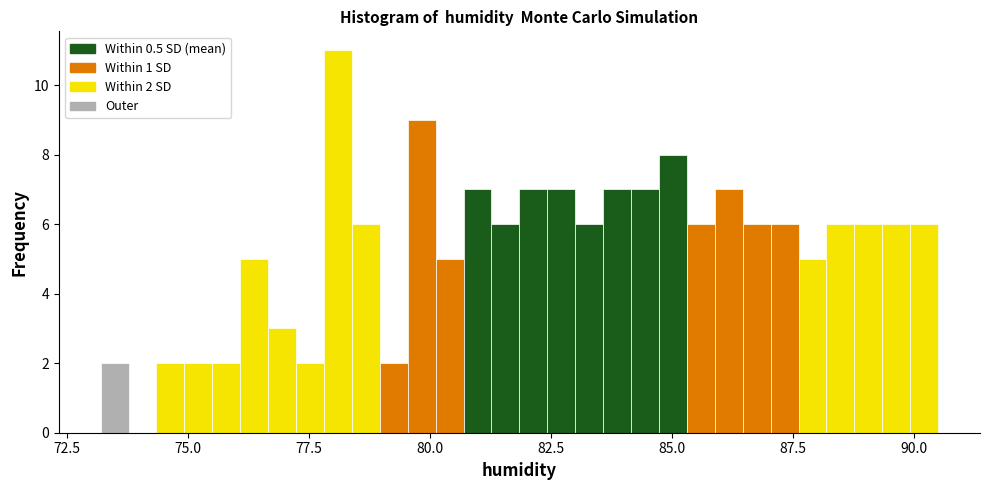

Read against the x-axis, roughly where is the centre of the tallest bar?

78.0